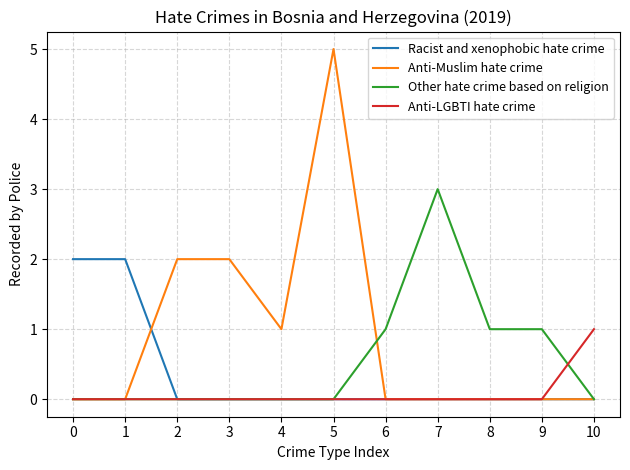

Reading right to left, list all the values displayed in this chart.

Racist and xenophobic hate crime: 10=0	9=0	8=0	7=0	6=0	5=0	4=0	3=0	2=0	1=2	0=2
Anti-Muslim hate crime: 10=0	9=0	8=0	7=0	6=0	5=5	4=1	3=2	2=2	1=0	0=0
Other hate crime based on religion: 10=0	9=1	8=1	7=3	6=1	5=0	4=0	3=0	2=0	1=0	0=0
Anti-LGBTI hate crime: 10=1	9=0	8=0	7=0	6=0	5=0	4=0	3=0	2=0	1=0	0=0